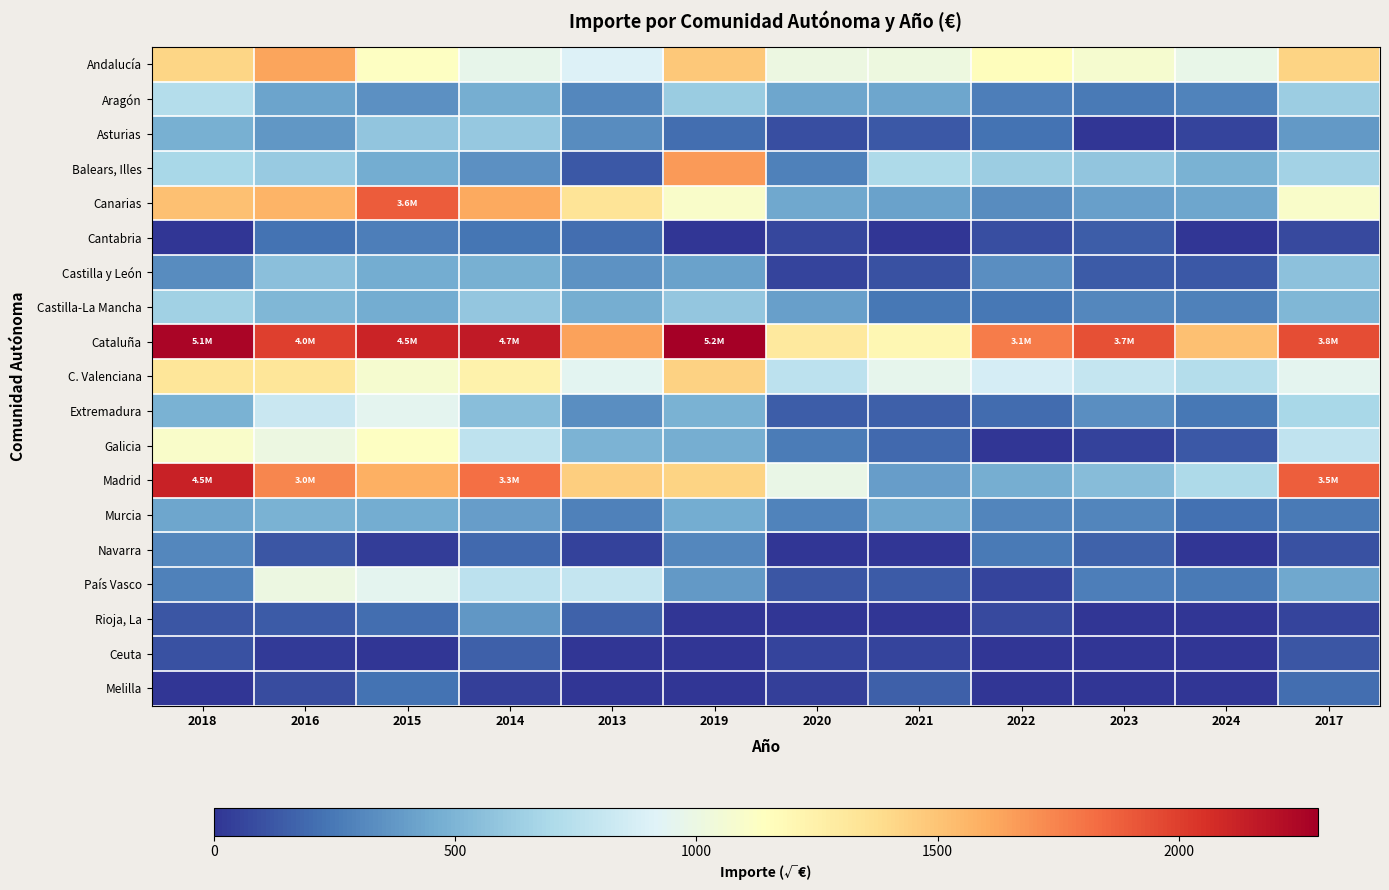

Between 2024 and 2017, which is larger?

2017